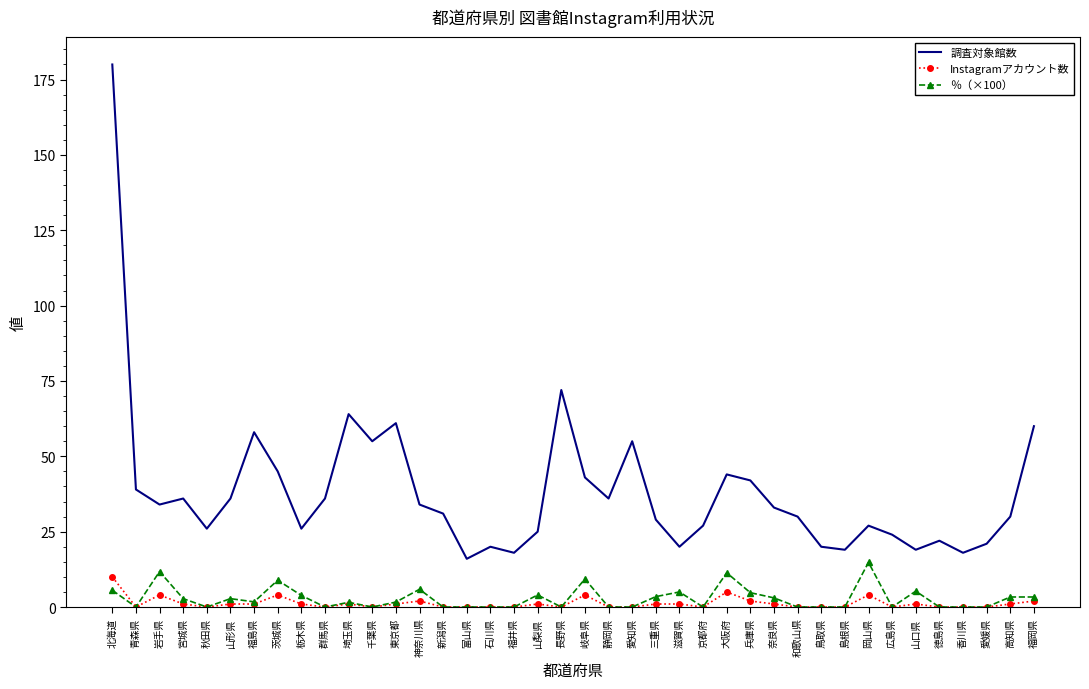

True or false: ％（×100） and 調査対象館数 intersect in this chart.

False